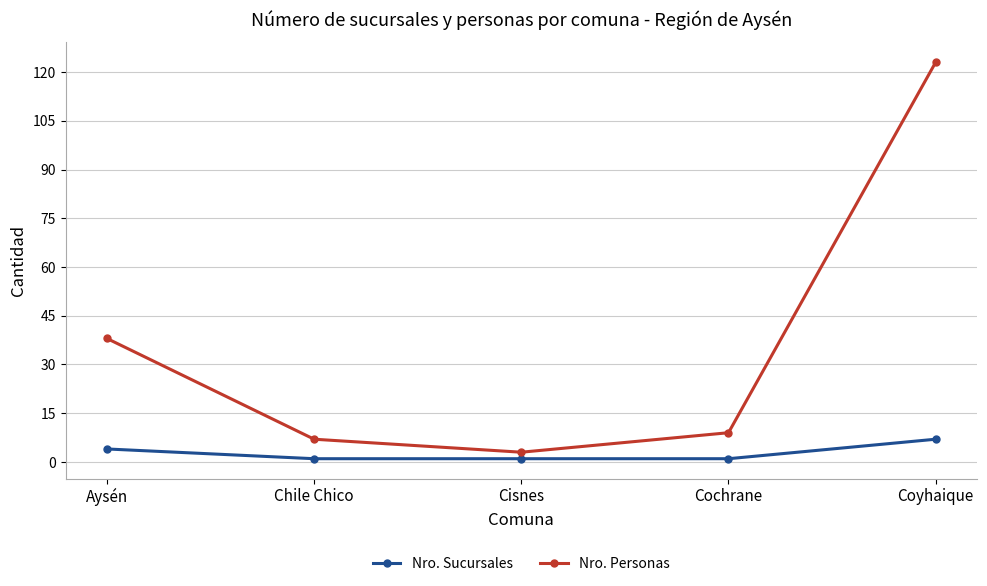

True or false: Nro. Sucursales and Nro. Personas intersect in this chart.

False